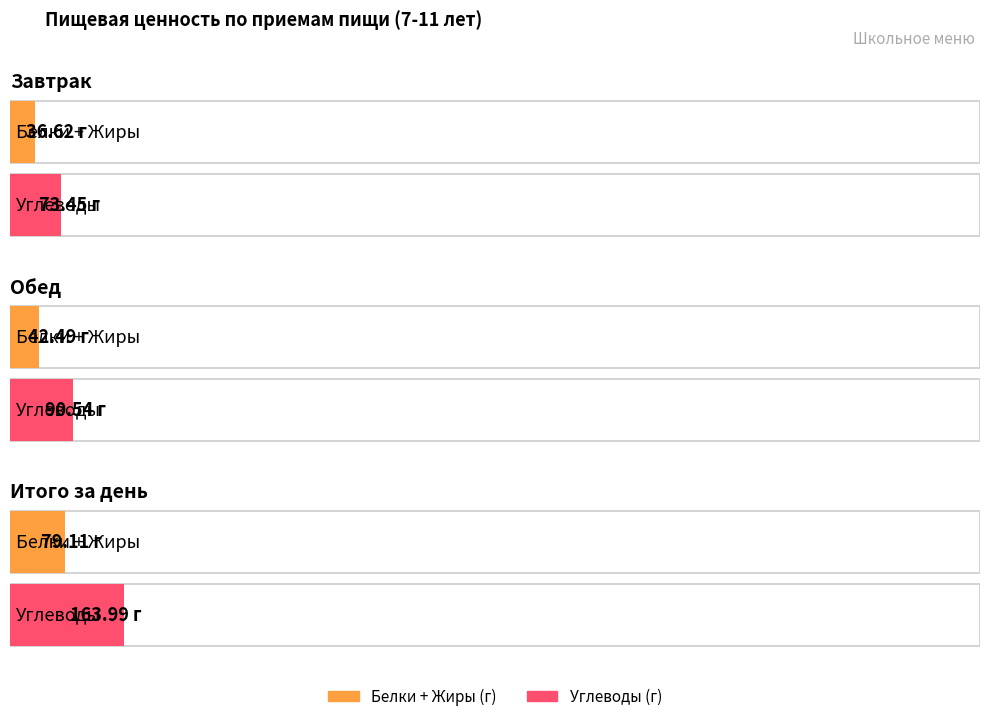

What is the label of the 3rd bar from the right?

Завтрак